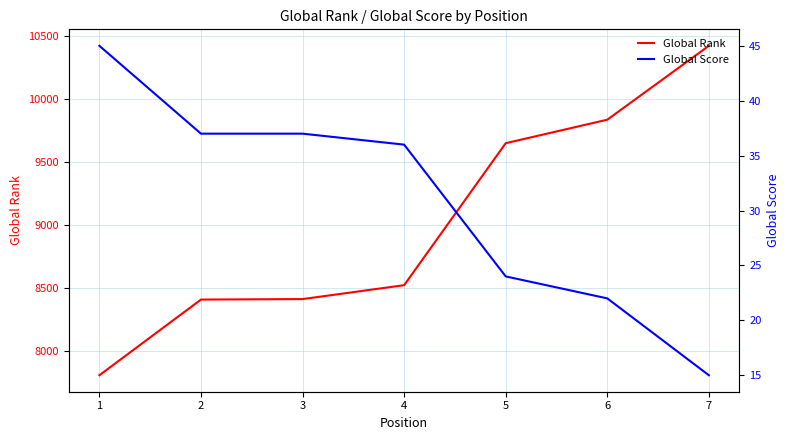

At which category is the sum across all series the highest?

7